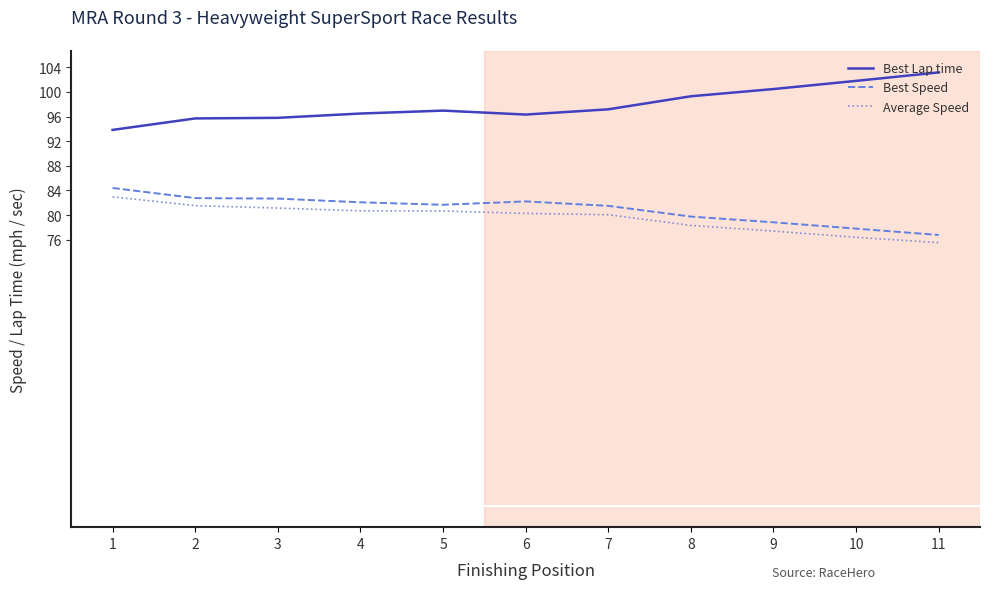

What is the total value across all series at 2?

260.0